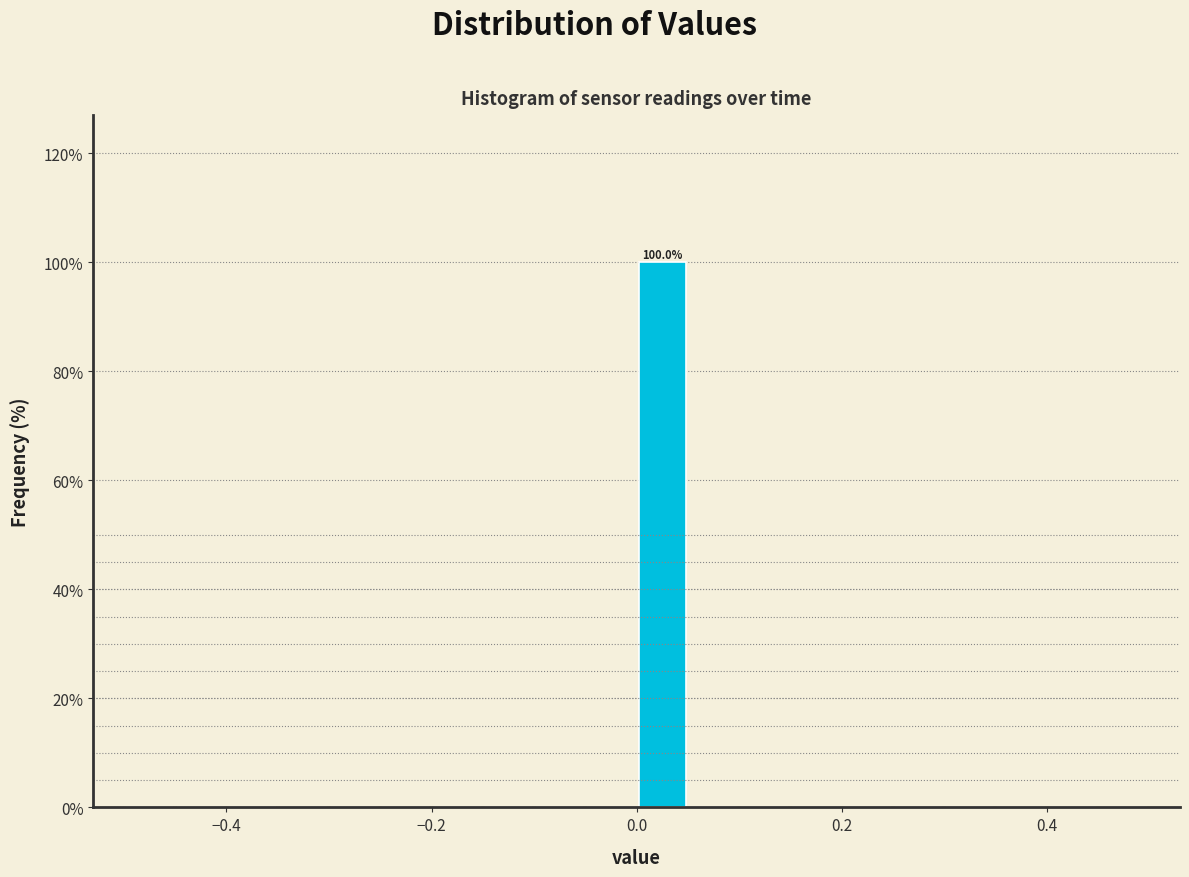

Read against the x-axis, roughly where is the centre of the tallest bar?

0.02